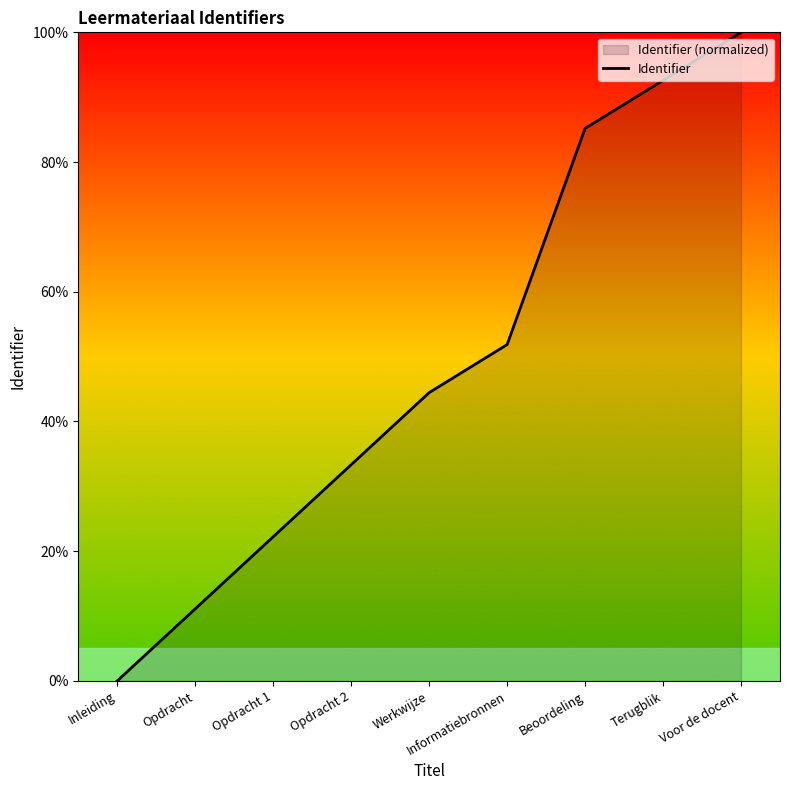

How many categories are shown in the chart?

9